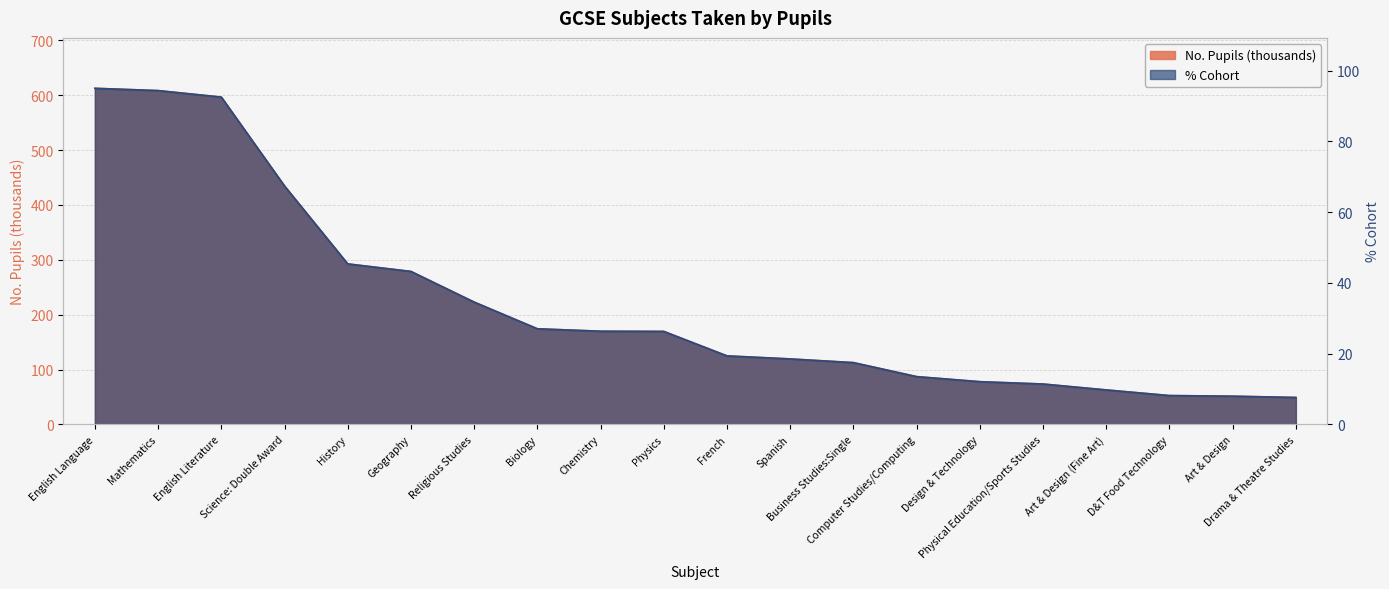

Is it true that No. Pupils (thousands) equals 89.9 at History?

False